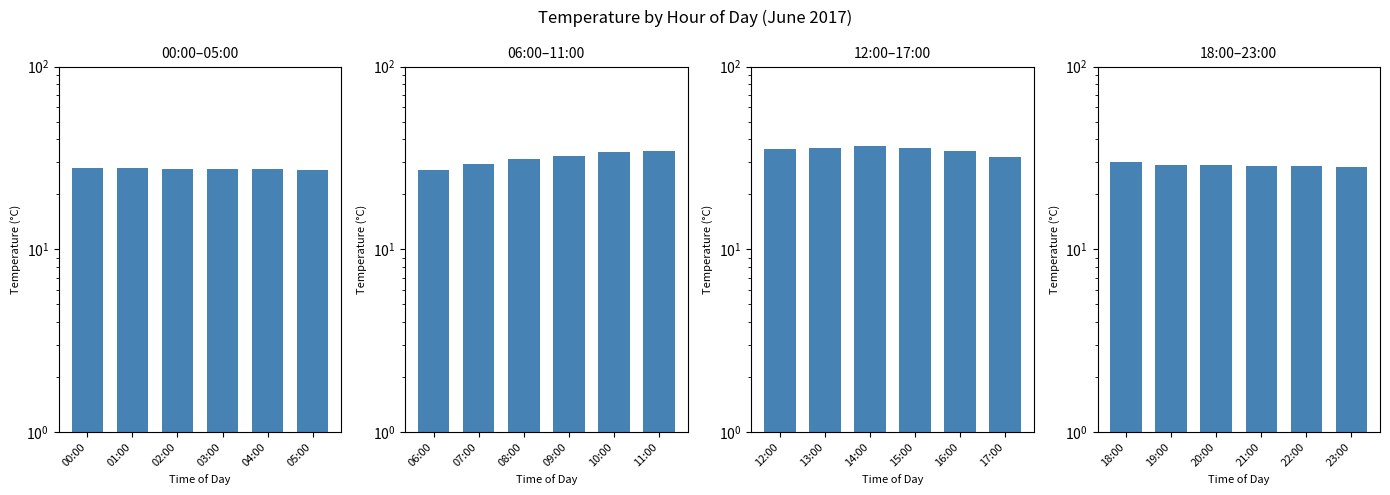

Is it true that the value at 23:00 is 40.0?

False